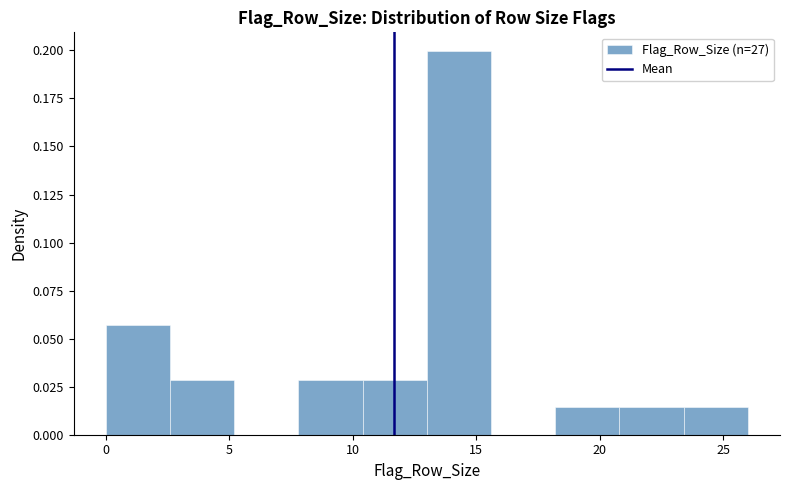

Which range on the x-axis has the tallest bar?

13.0 to 15.6